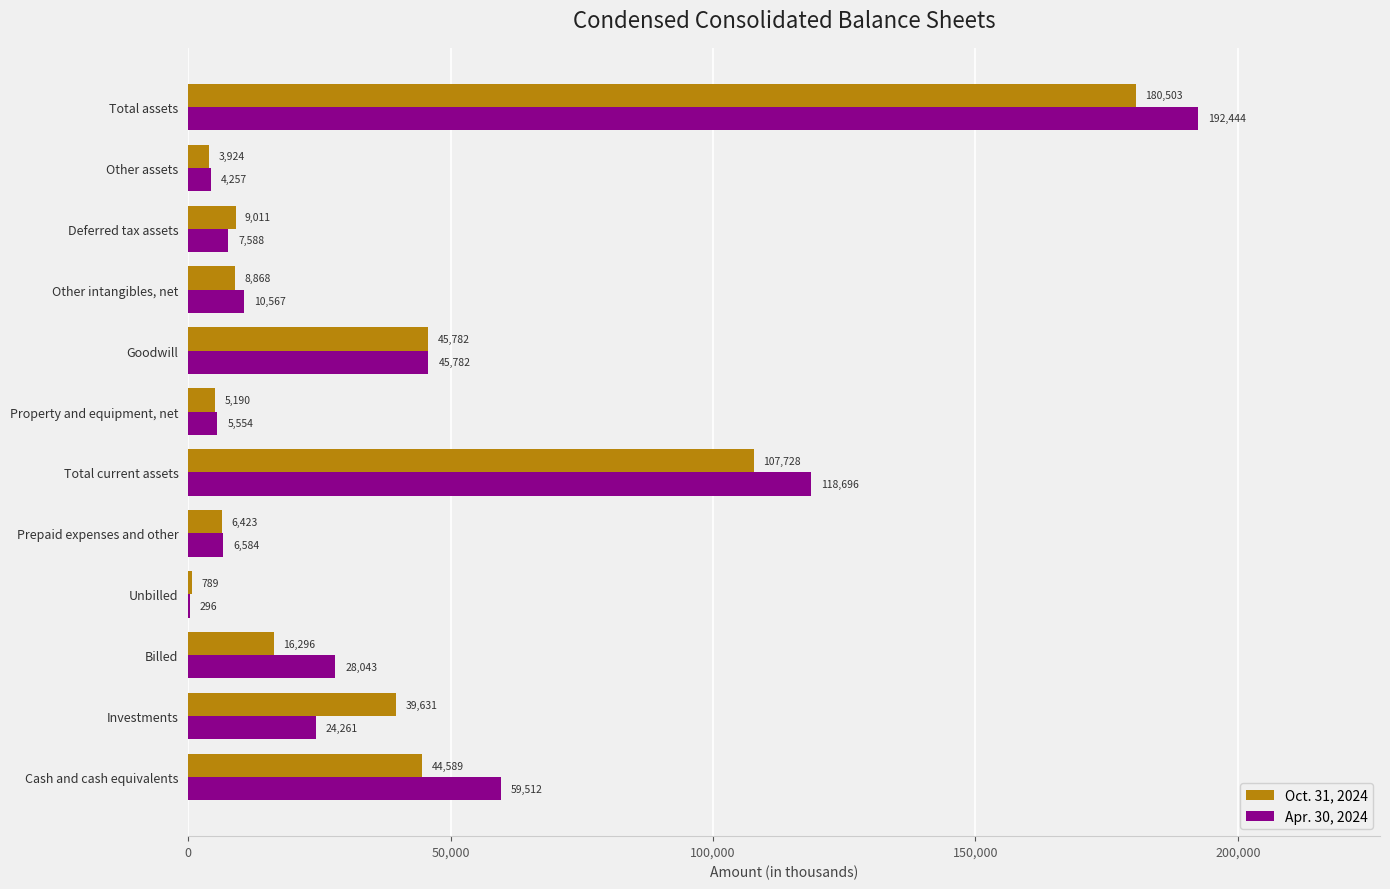

Which category has the highest value in the Apr. 30, 2024 series?

Total assets